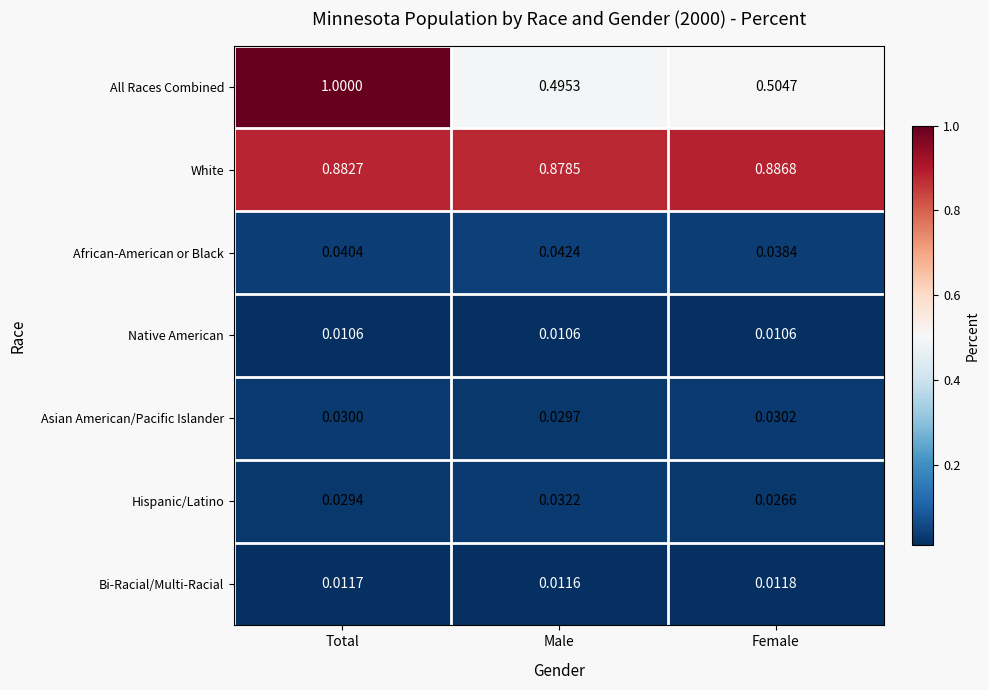

Between Total and Male, which series saw the biggest shift?

All Races Combined